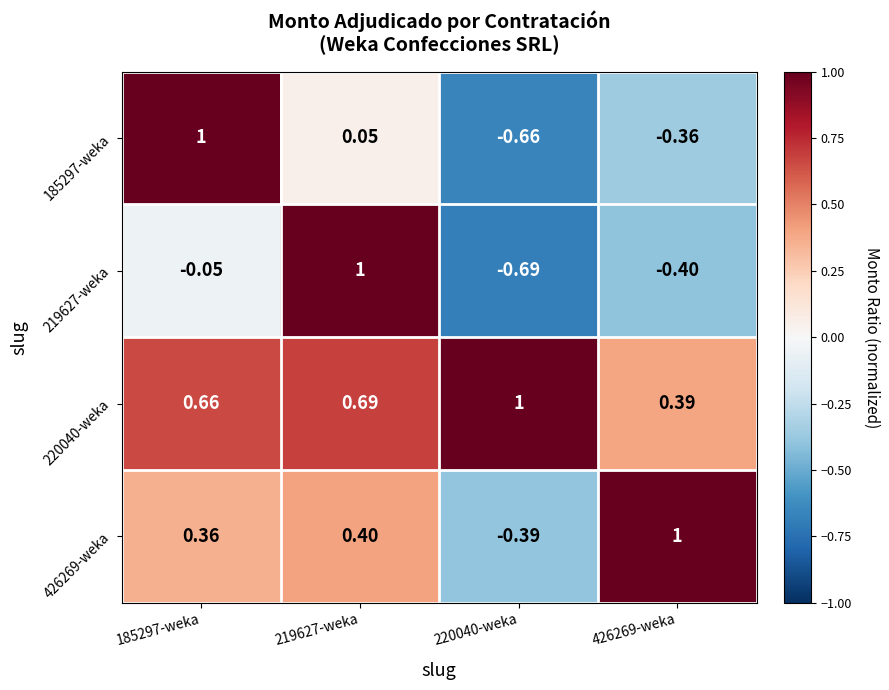

How many values in the 426269-weka series are below 0?

1